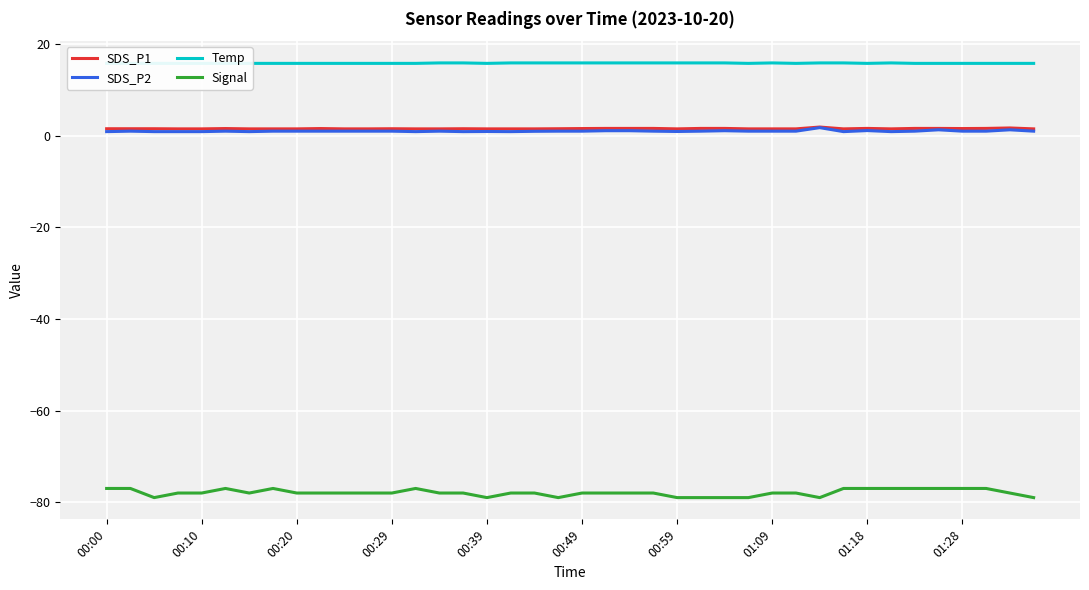

In Signal, how many points are lower than both neighbors (excluding endpoints)?

5